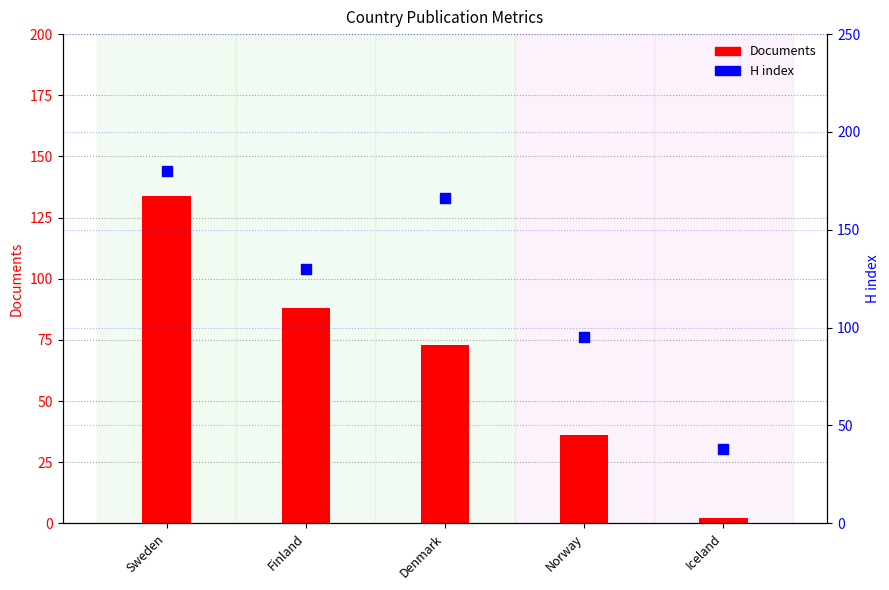

What are all the series names shown in the legend?

Documents, H index